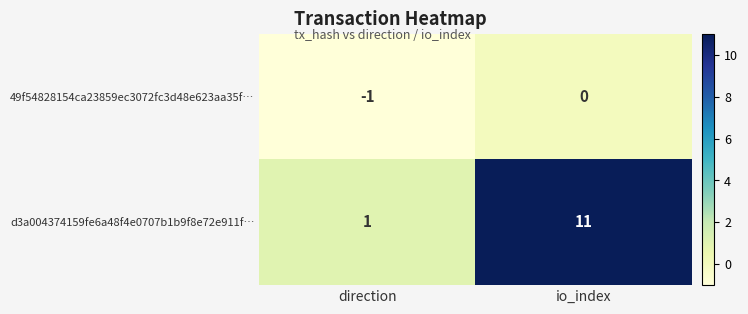

Where is d3a004374159fe6a48f4e0707b1b9f8e72e911f… nearest to the value 6?

direction